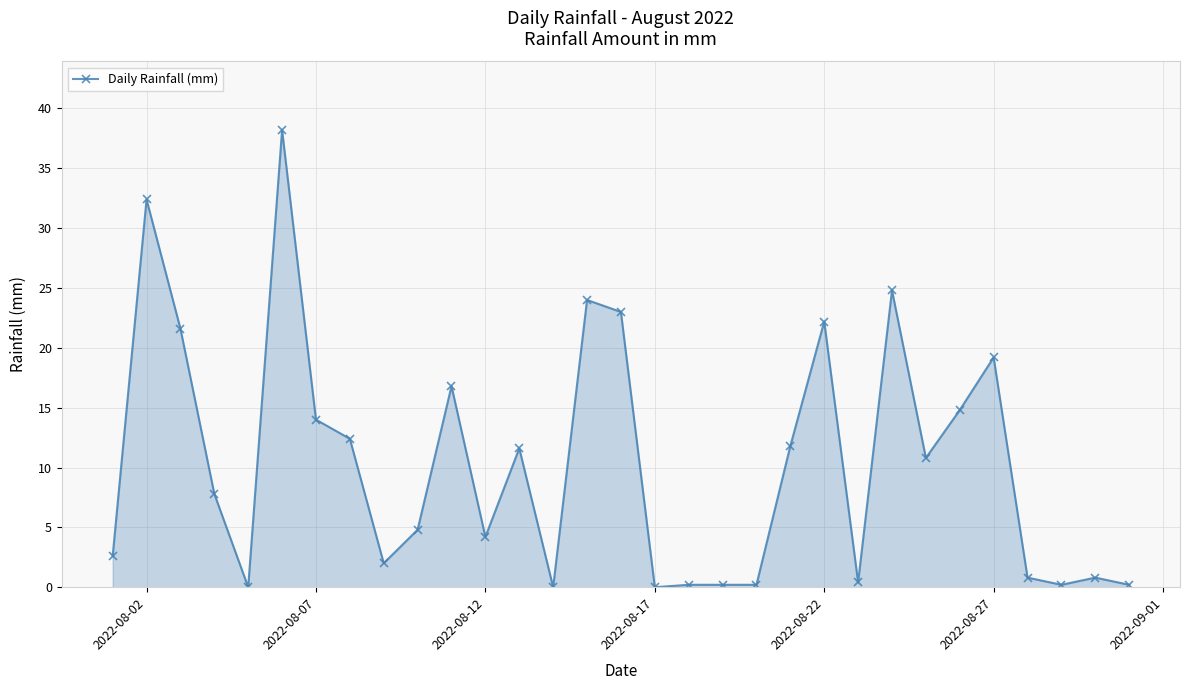

How many lines are shown in the chart?

1